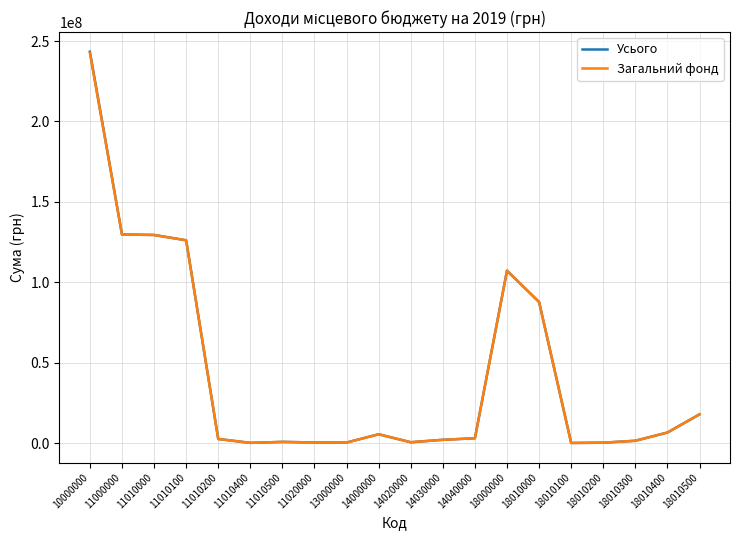

Count the number of categories in the chart.

20